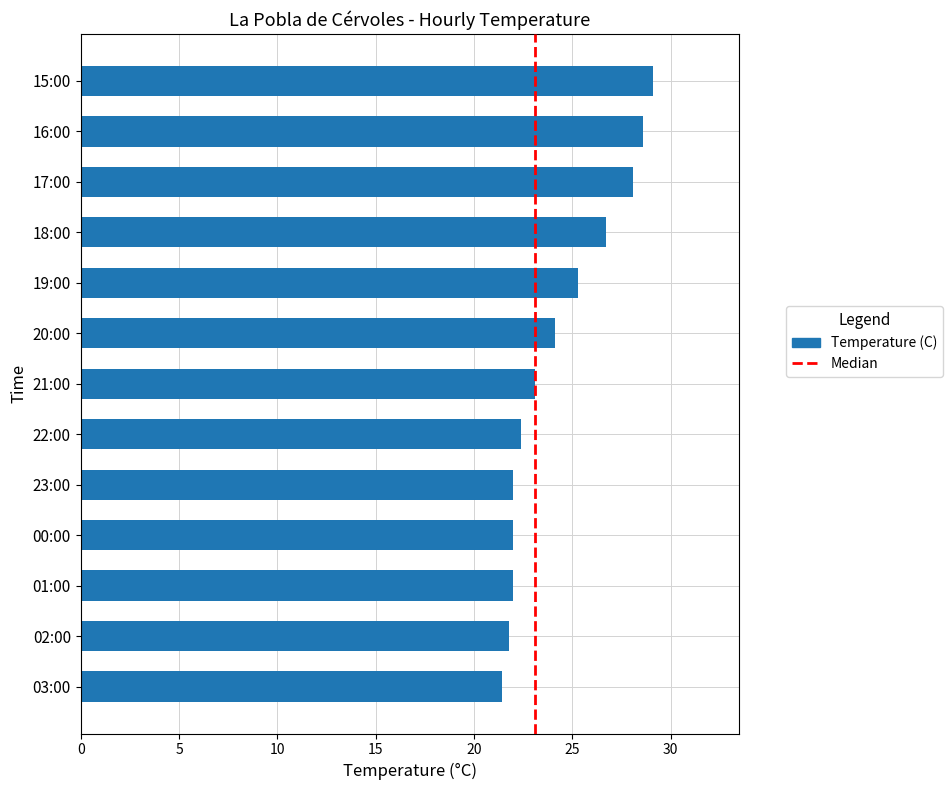

Which label corresponds to the largest value in the chart?

15:00